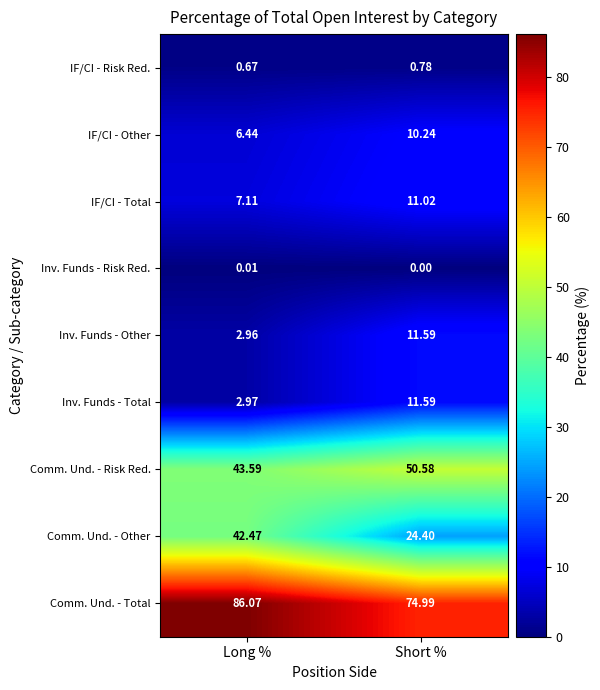

Rank the categories by IF/CI - Risk Red. value from lowest to highest.

Long %, Short %